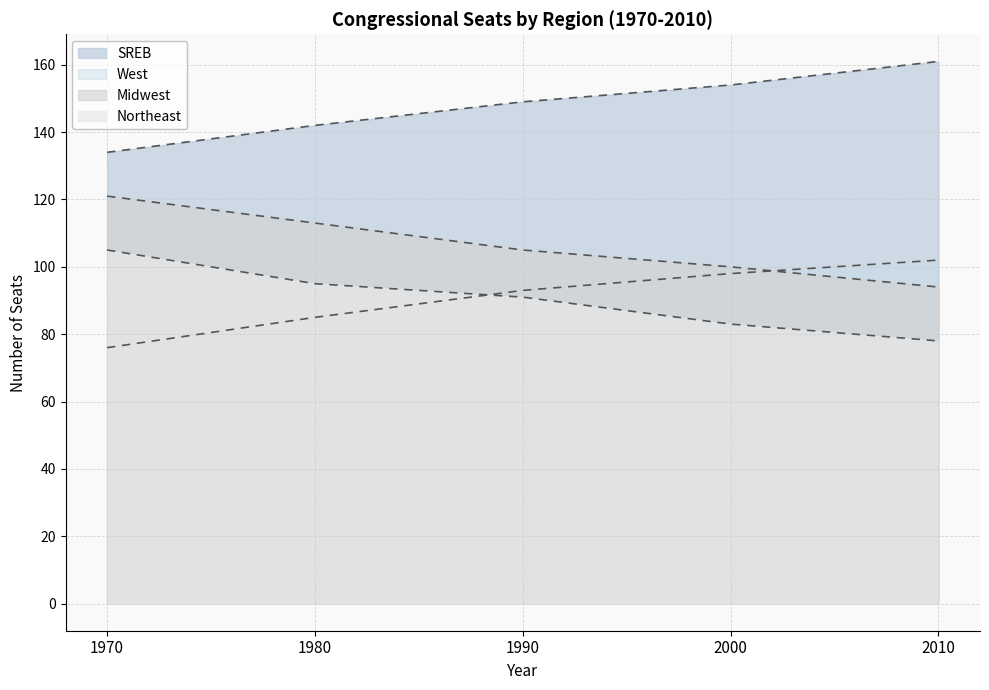

Which category has the highest value across all series?

2010